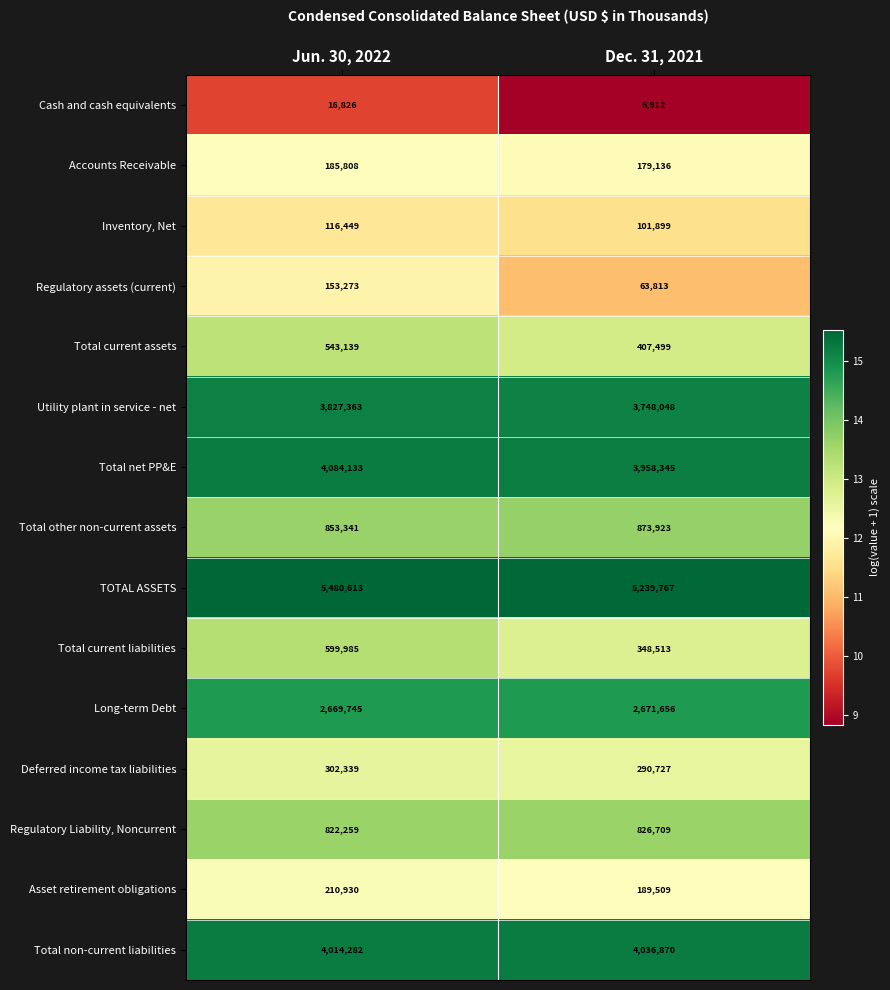

Which series has the widest spread of values?

Total current liabilities